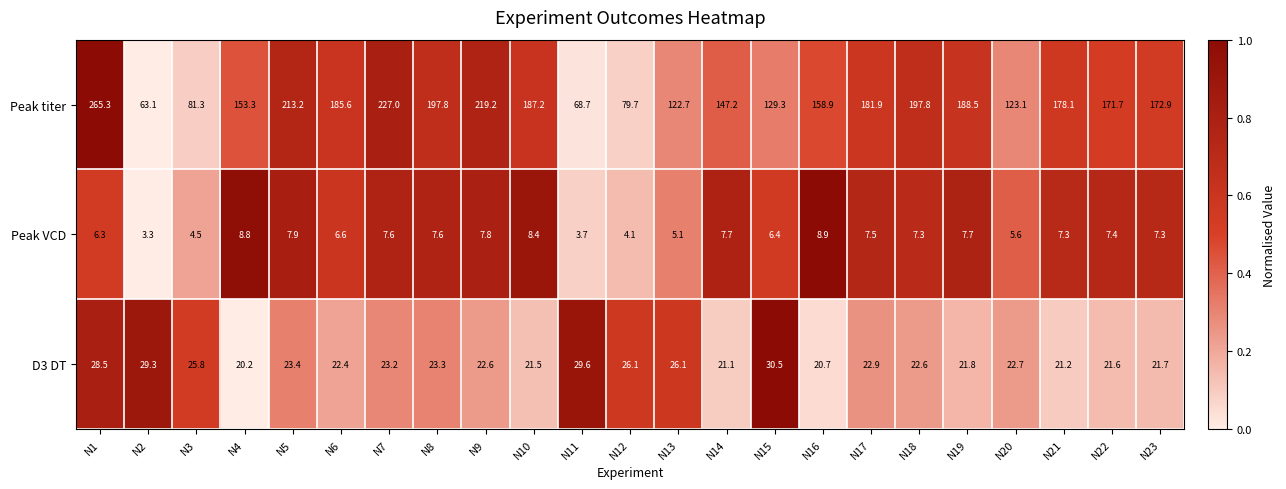

What is the sum of the Peak titer values at N21 and N23?

351.0